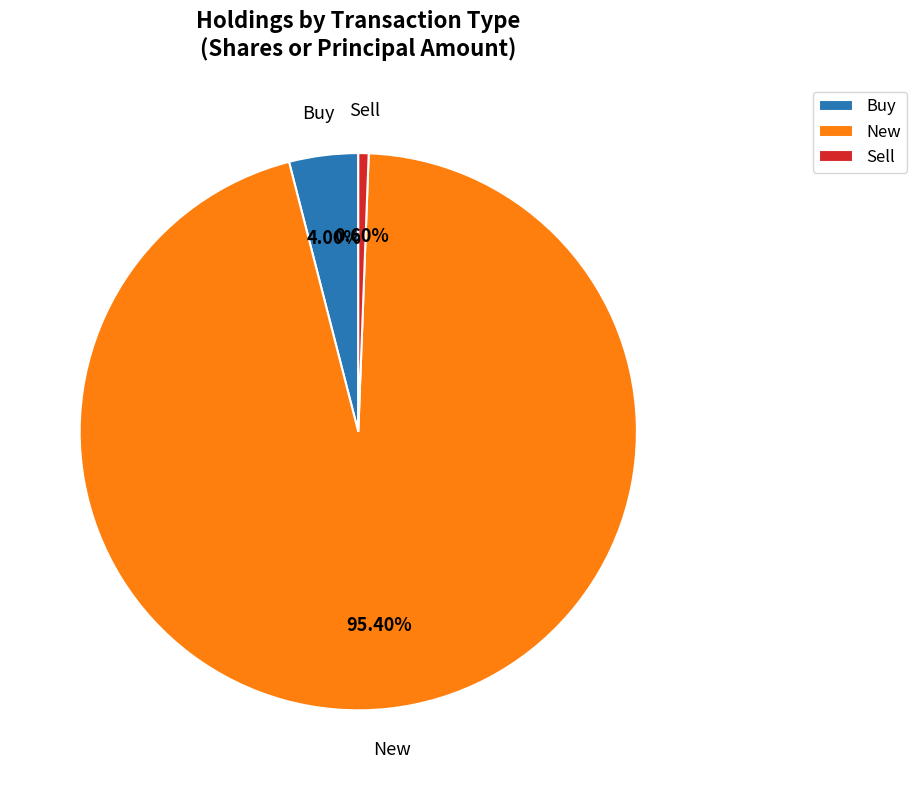

What percentage is NOT represented by New?

4.6%